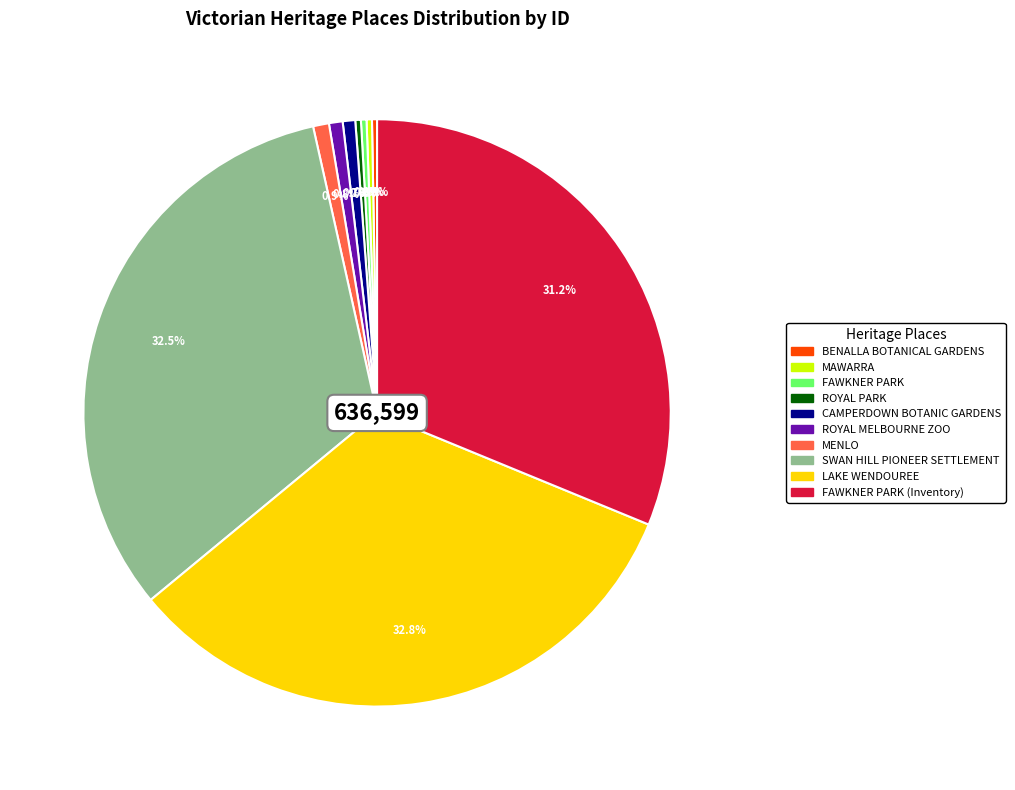

Is it true that SWAN HILL PIONEER SETTLEMENT is 18% of the pie?

False